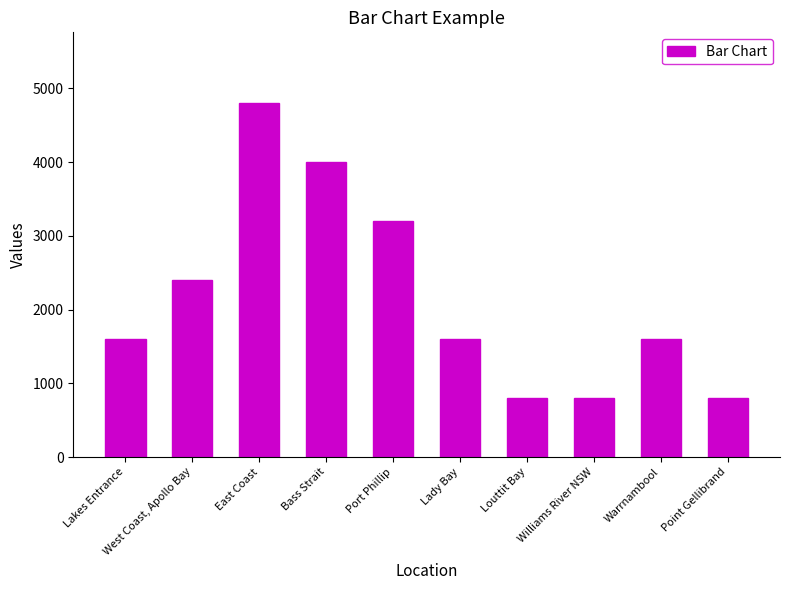

What is the value of the 10th bar from the left?

800